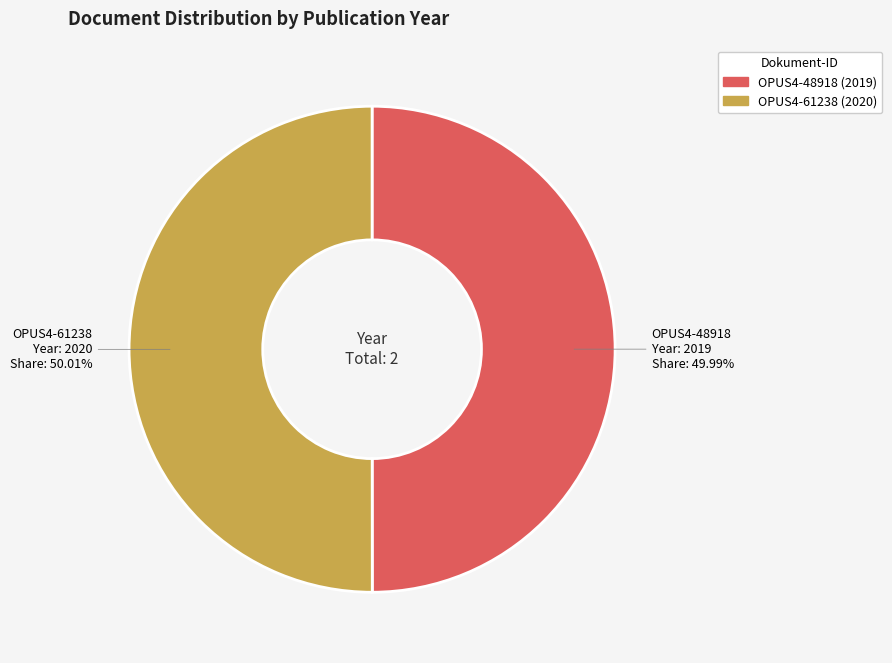

How many slices are in this pie chart?

2